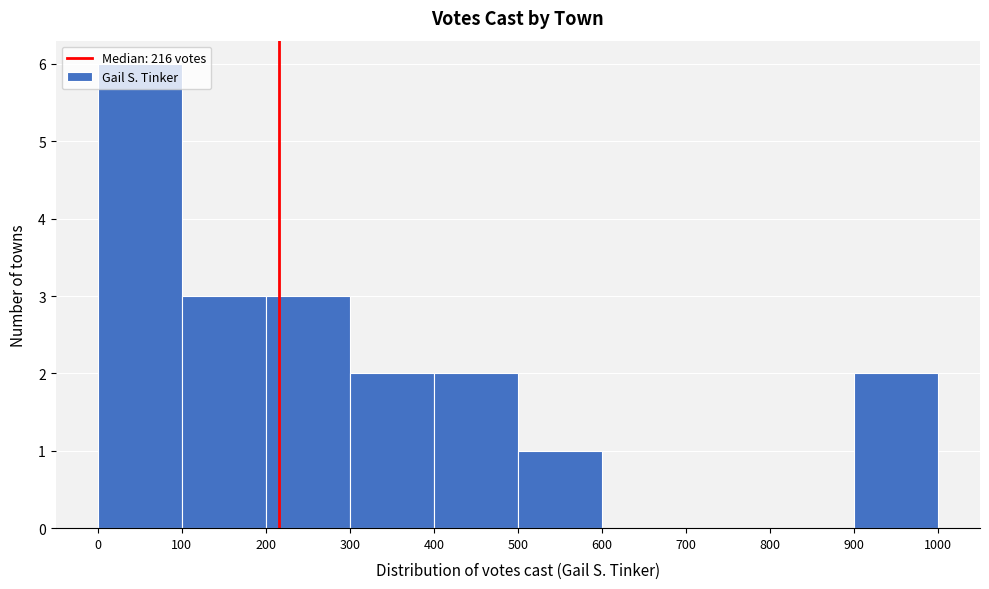

How tall is the bar that spans 200 to 300 on the x-axis? The values are not printed on the chart, so give them approximately, as read against the axis.

3